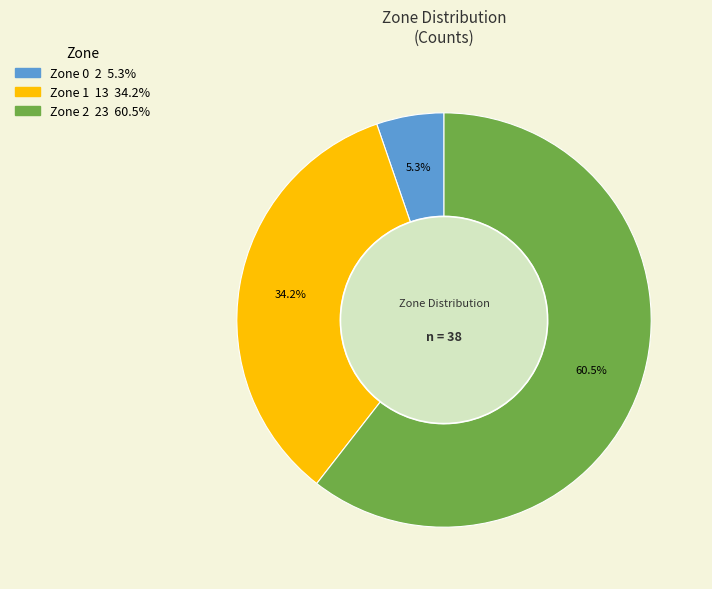

Approximately how many times larger is the value at Zone 2 compared to Zone 1?

1.8